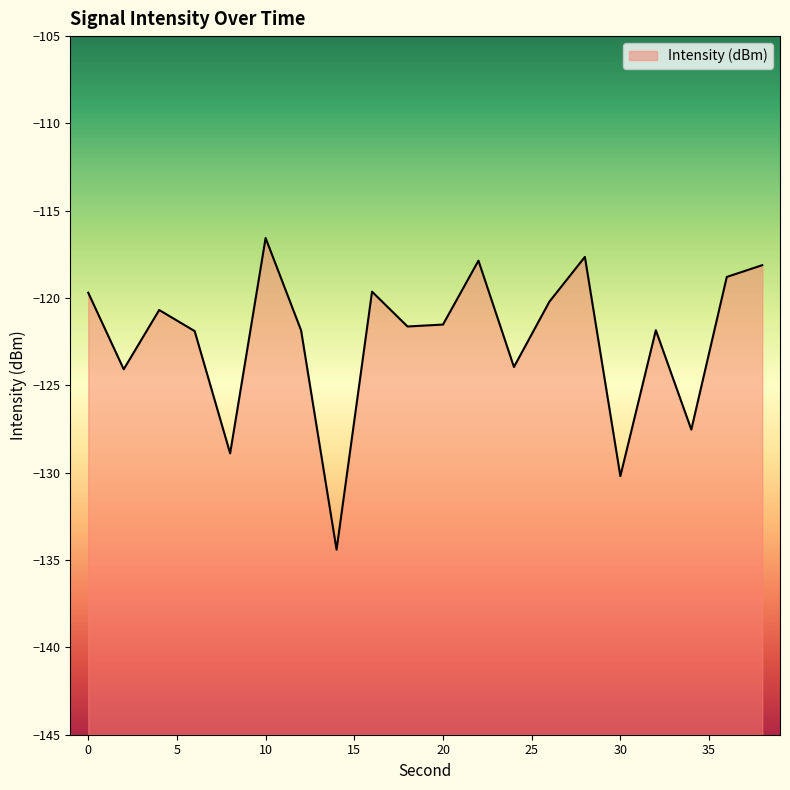

How many data points does each series have?

20